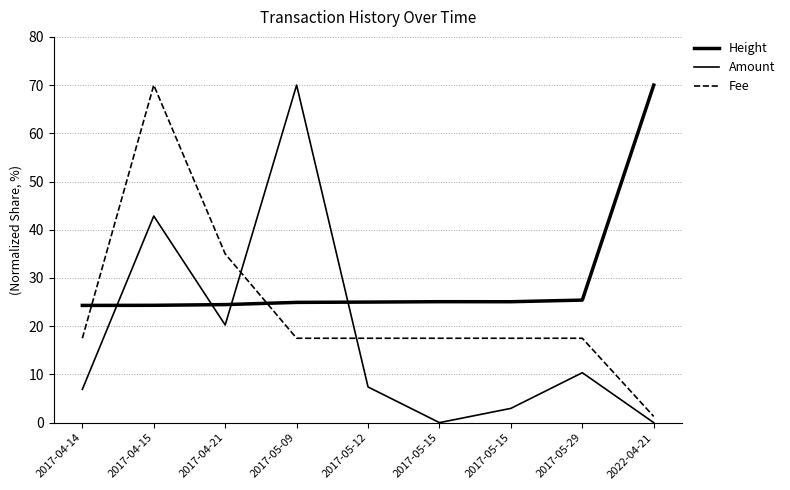

Is it true that Height equals 24.3 at 2017-04-14?

True